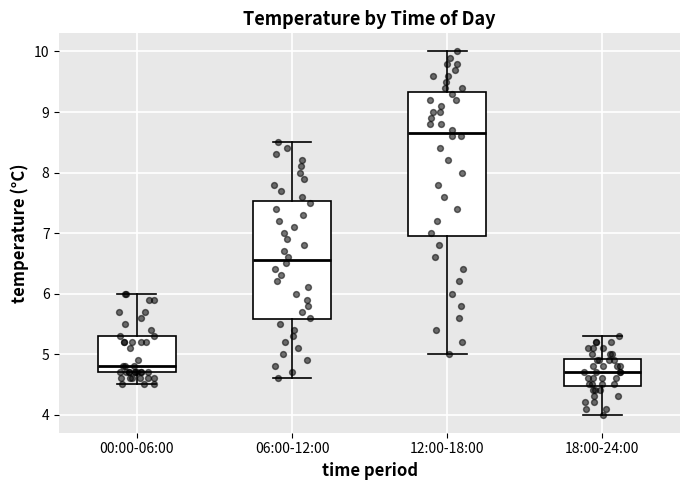

Which box is the tallest, from its lower edge to its upper edge?

12:00-18:00